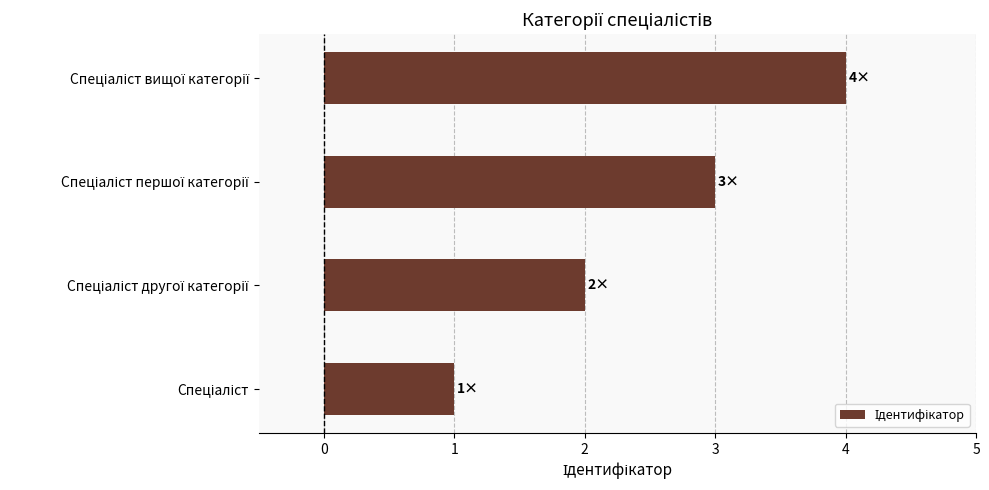

What is the difference between the maximum and minimum values?

3